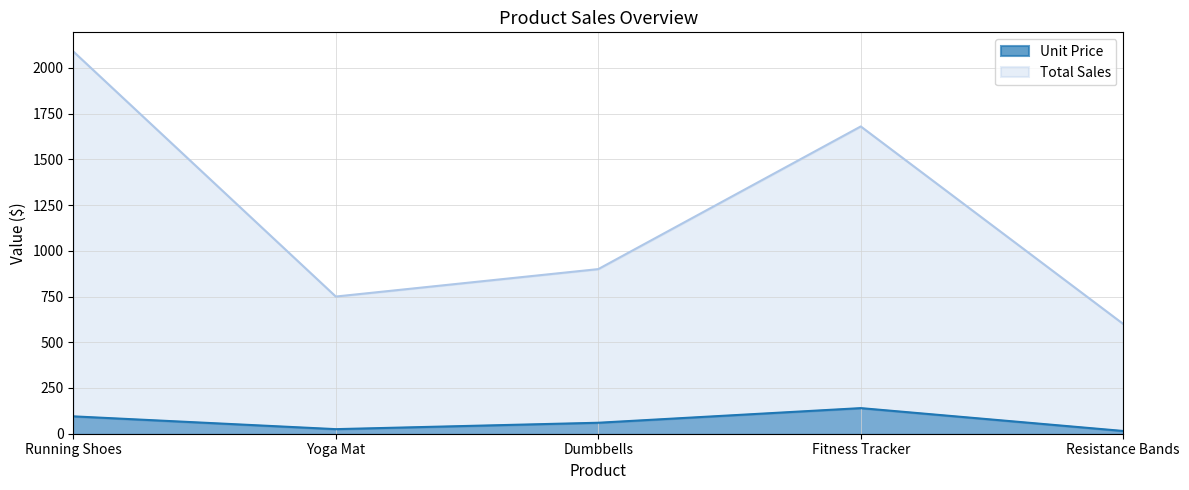

What value does the Total Sales series have at Dumbbells, to the nearest 10?

900